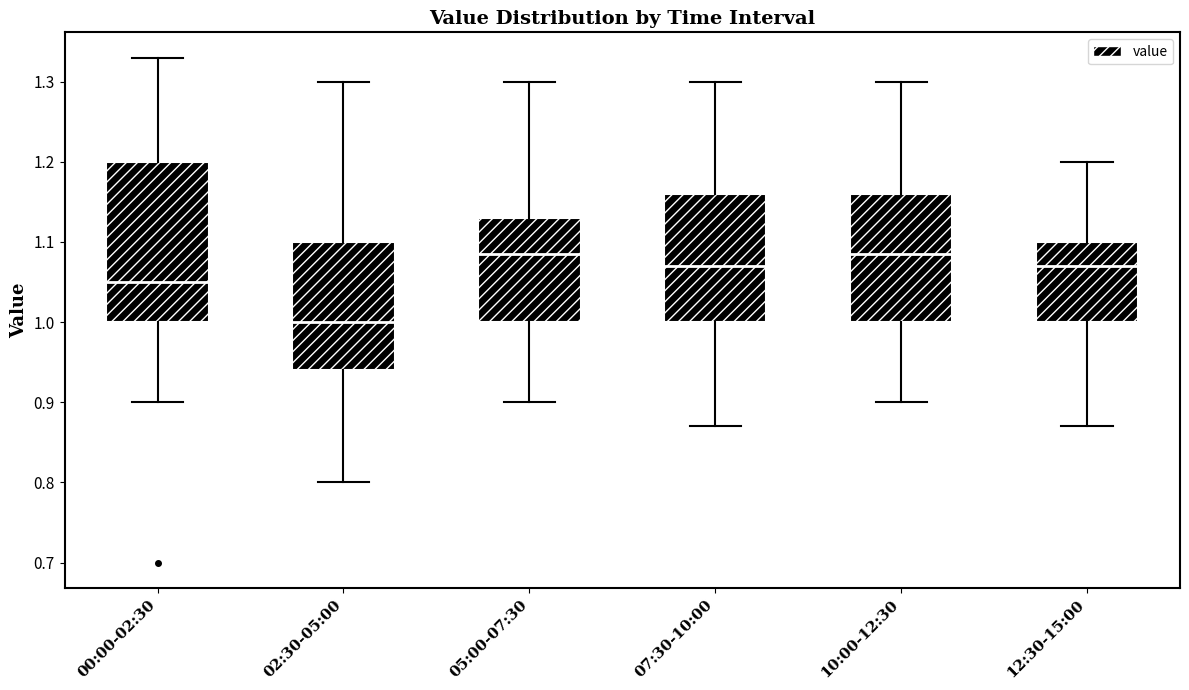

Which box's median line is the lowest?

02:30-05:00